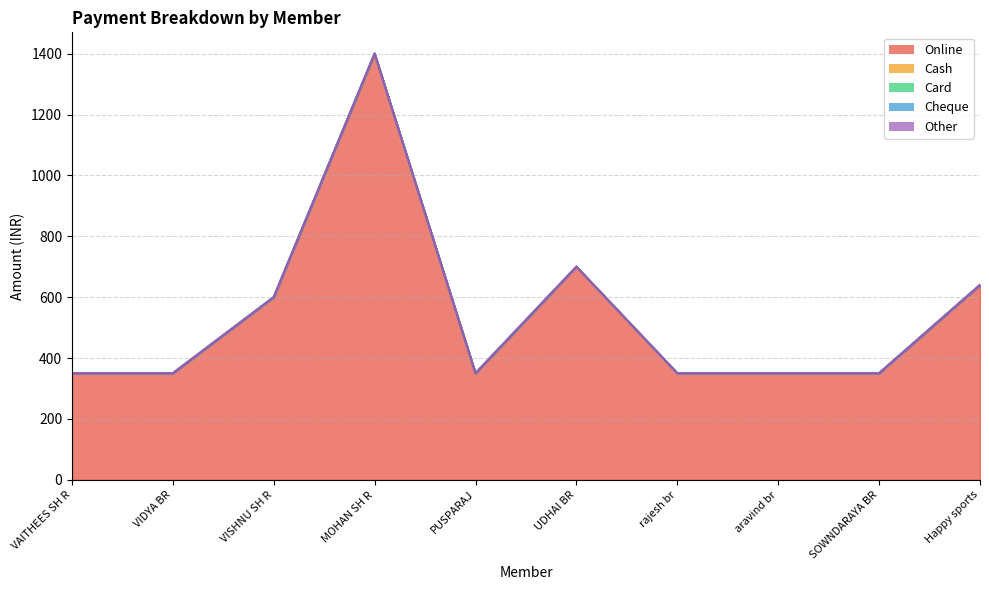

What is the total value across all series at VIDYA BR?

350